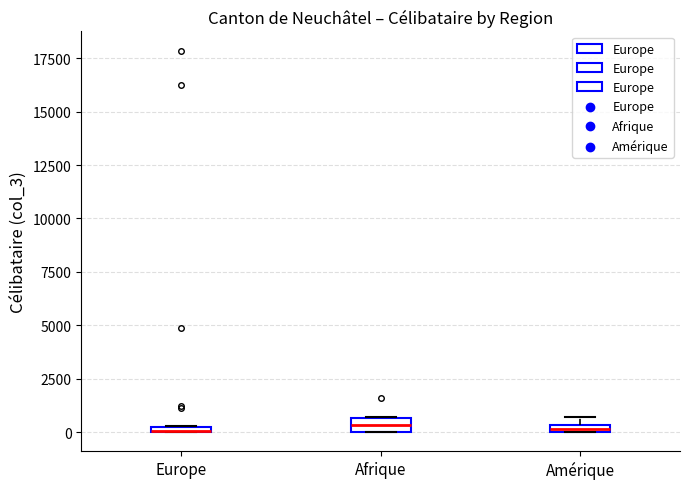

Where is the upper edge of the box for Europe on the y-axis? The values are not printed on the chart, so give them approximately, as read against the axis.

500